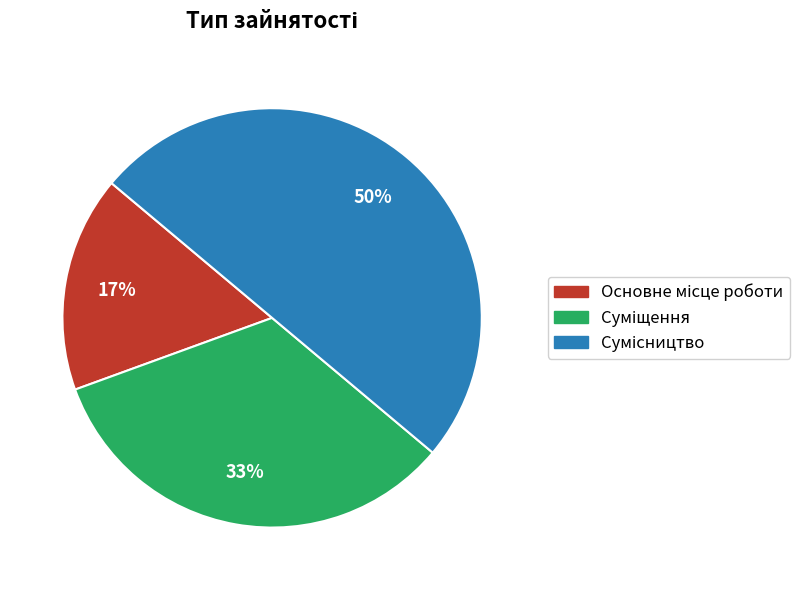

How many segments does this pie chart have?

3